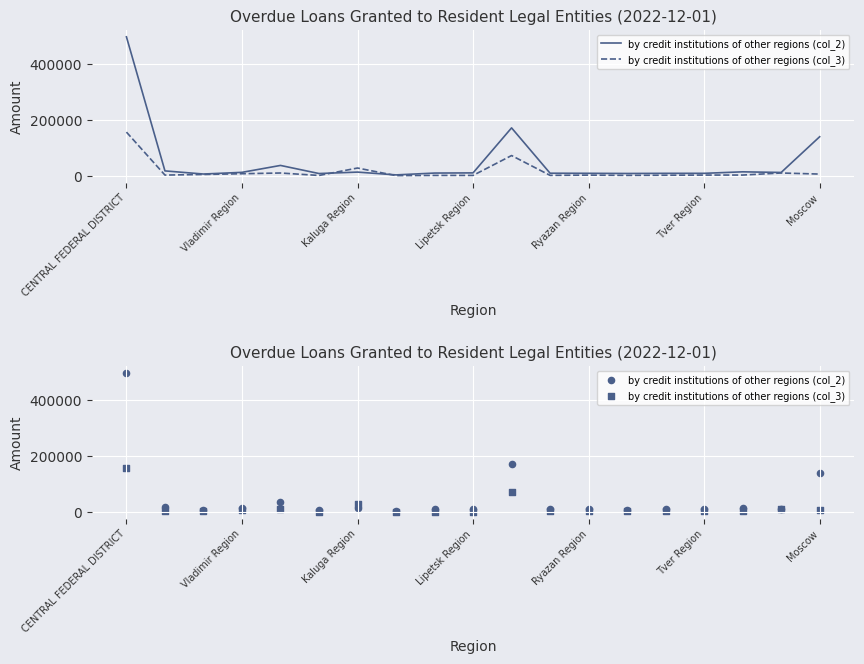

Which series has the largest total across all categories?

by credit institutions of other regions (col_2)